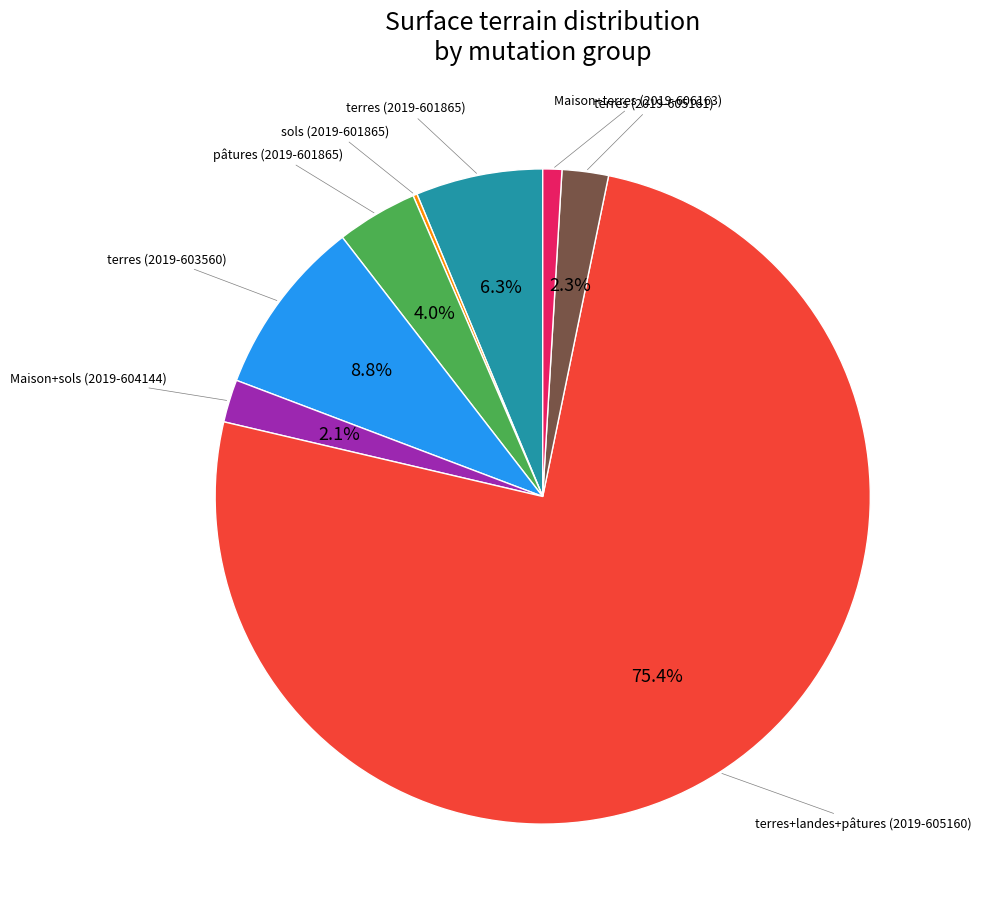

Is there a majority slice in this chart?

Yes